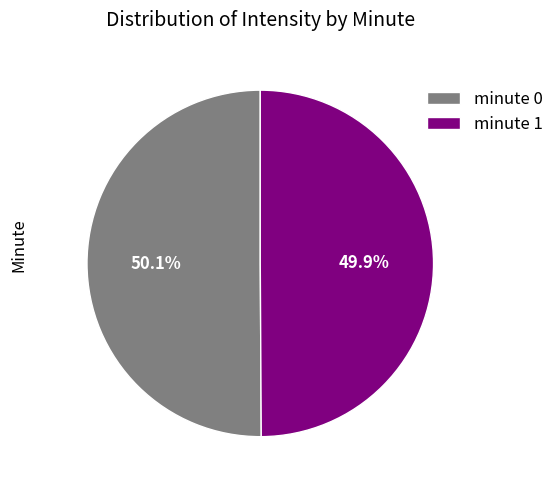

Approximately how many times larger is the value at minute 0 compared to minute 1?

1.0